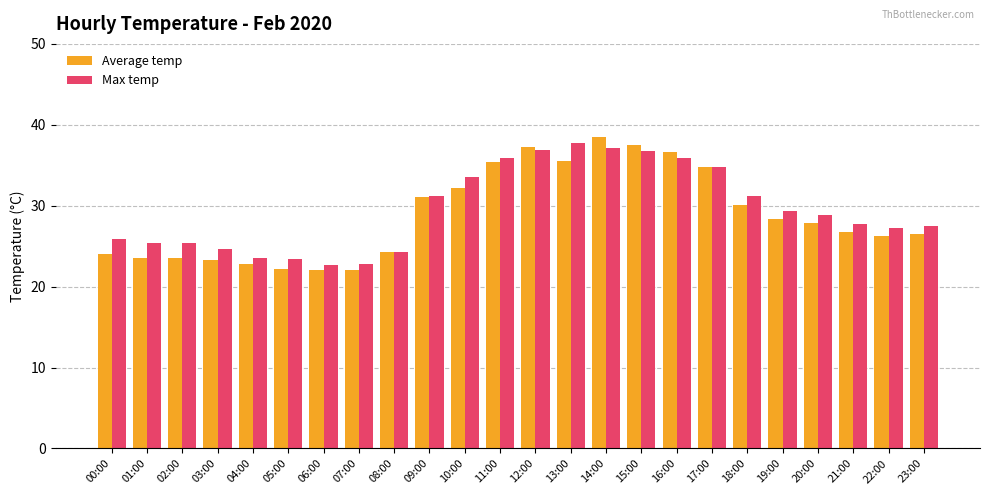

Which series has the largest range (max minus min)?

Average temp